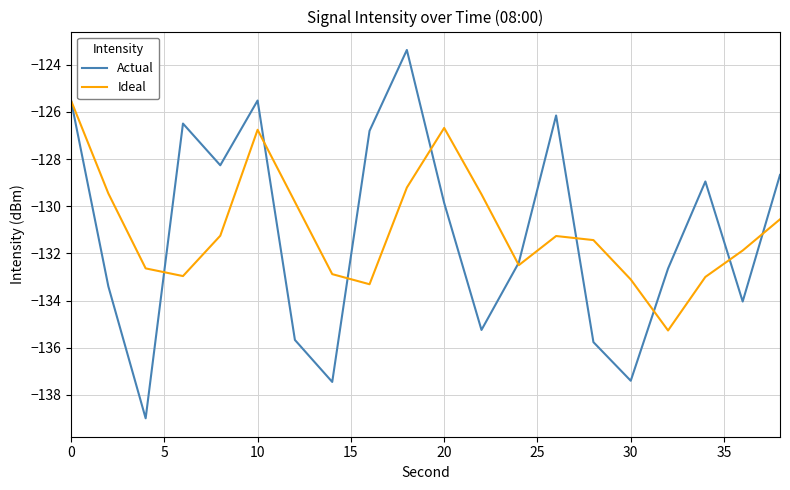

How many categories are shown in the chart?

20